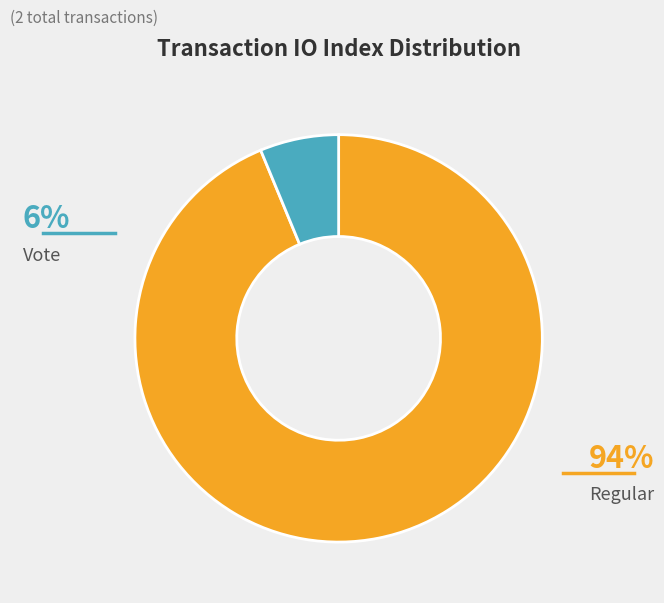

What is the smallest slice in the pie chart?

Vote